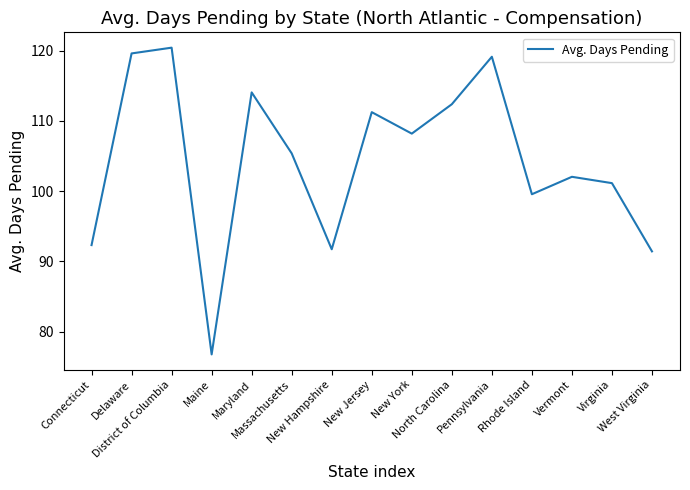

Reading right to left, transcribe all the data shown in this chart.

91.4	101.1	102.0	99.6	119.1	112.4	108.2	111.3	91.7	105.4	114.1	76.8	120.4	119.6	92.3